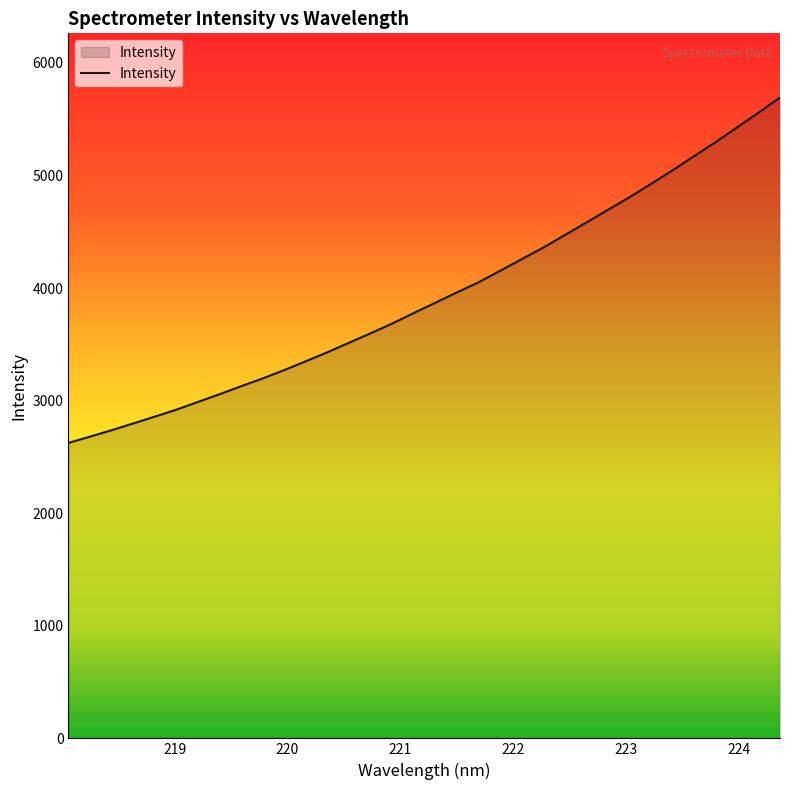

What is the minimum value shown in the chart?

2624.8